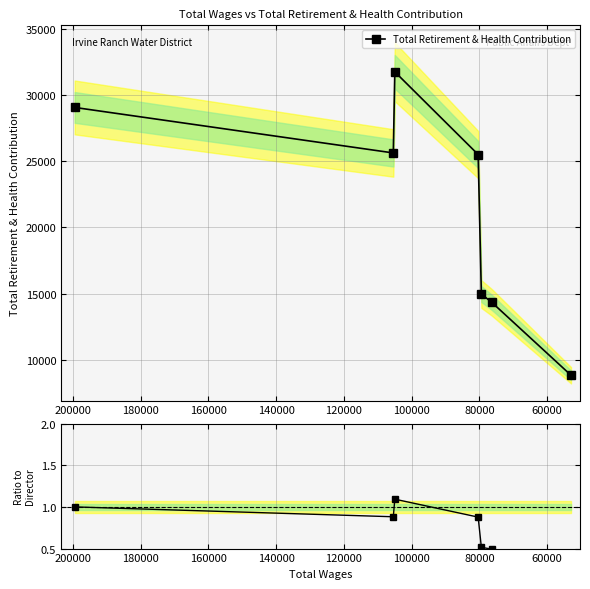

Which series changed the most between 60000 and 100000?

Total Retirement & Health Contribution